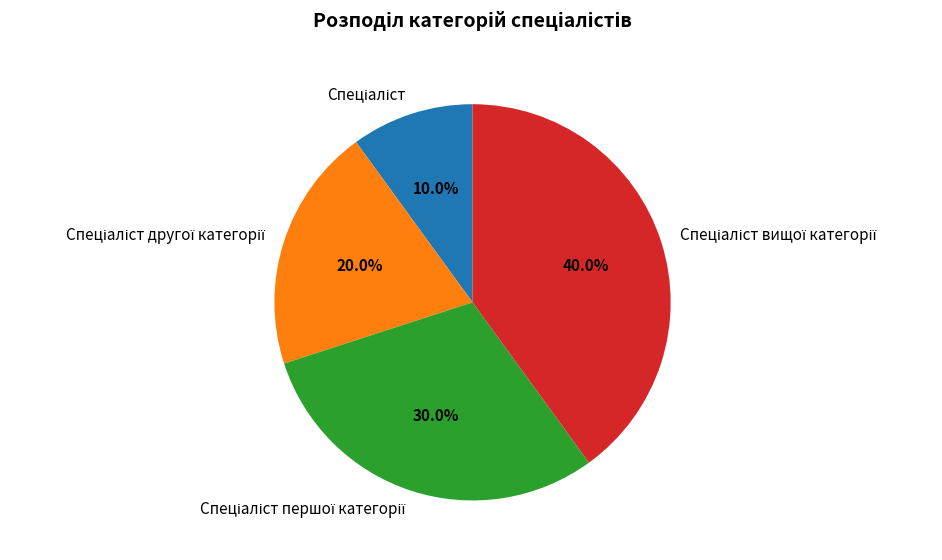

Is there a majority slice in this chart?

No